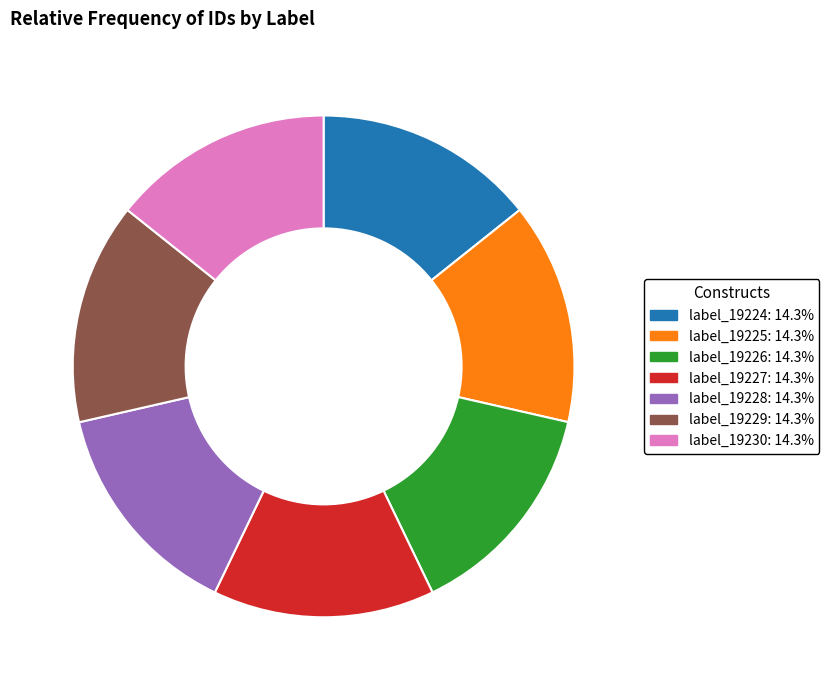

Is there any slice that represents more than half of the pie?

No